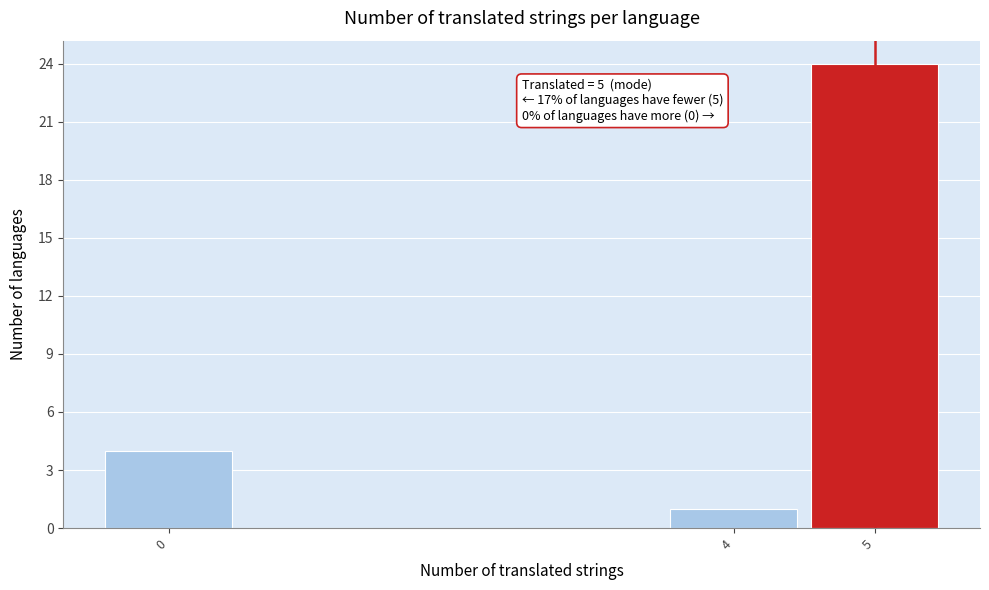

Which range on the x-axis has the tallest bar?

4.5 to 5.5